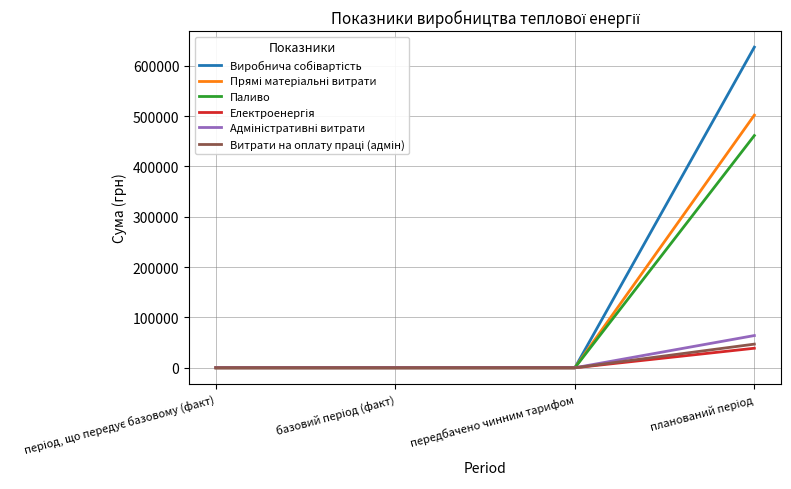

Is it true that Паливо equals 271591.8 at передбачено чинним тарифом?

False